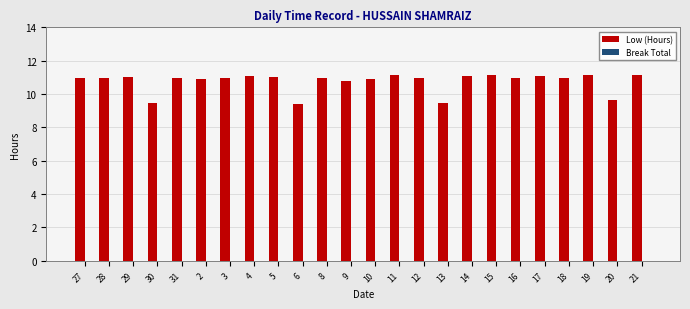

Count the number of categories in the chart.

24